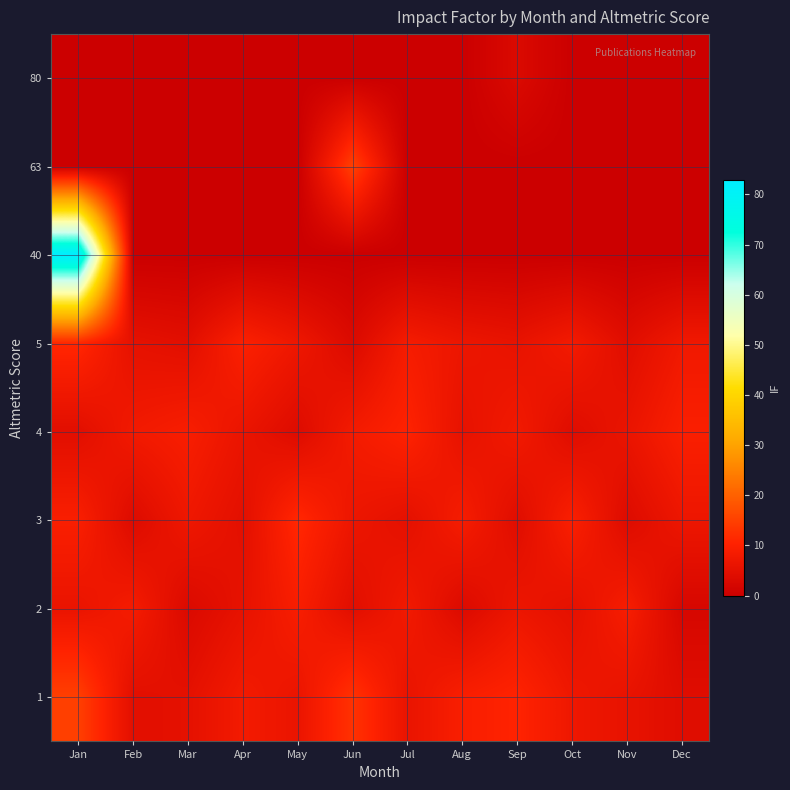

Which label corresponds to the largest value in the chart?

Jan